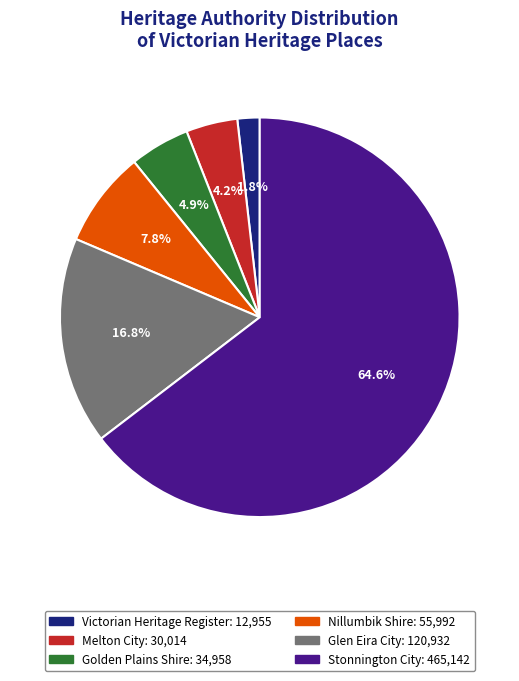

Which has a higher value, Glen Eira City or Victorian Heritage Register?

Glen Eira City